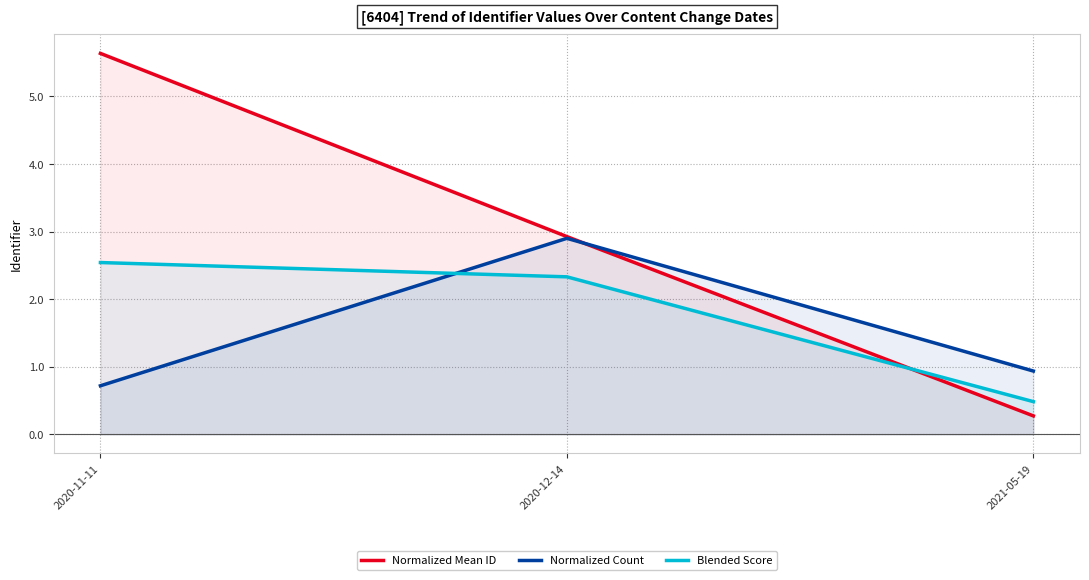

What is the highest value of the Normalized Mean ID series?

5.6